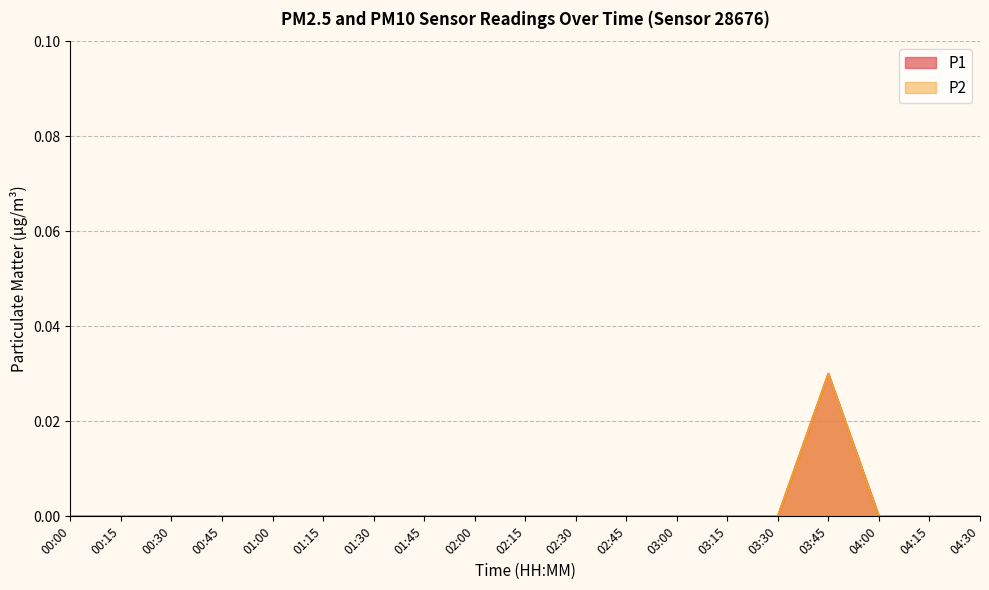

Where is the first local maximum for P2?

03:45